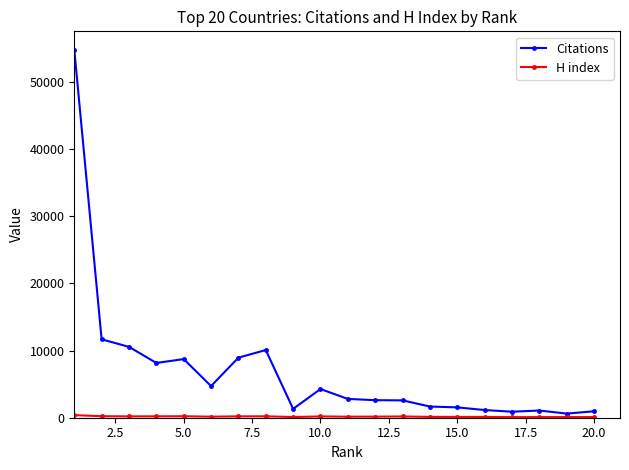

Which series has the widest spread of values?

Citations